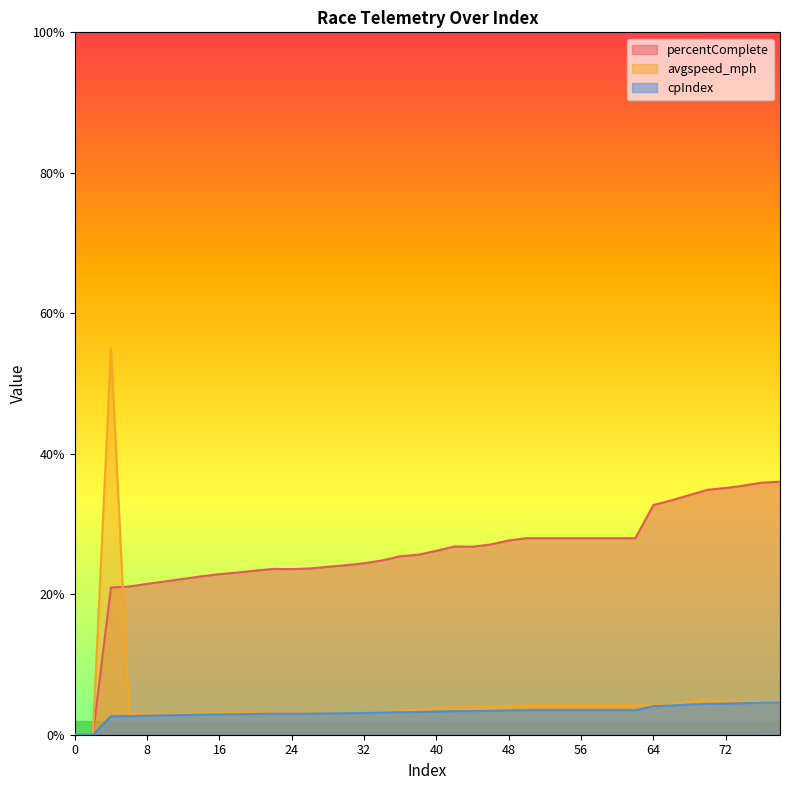

Where does the cpIndex series first go above 3?

26